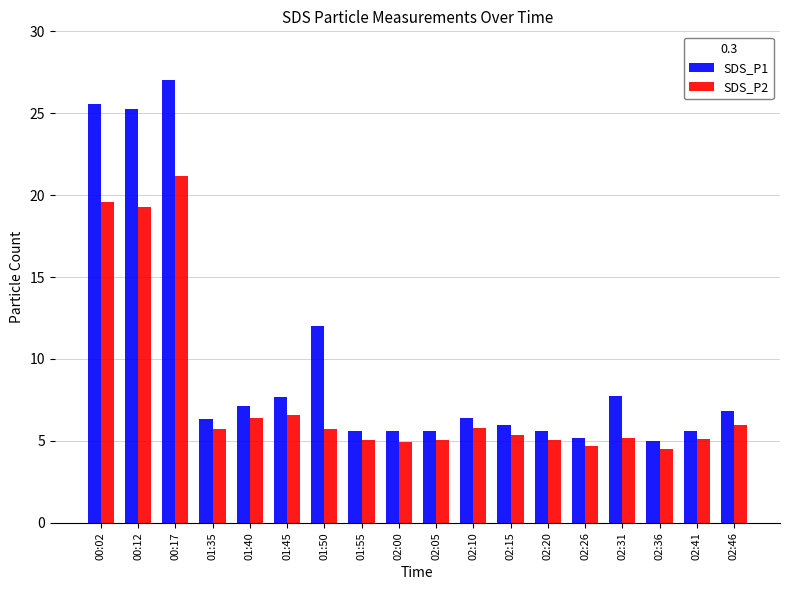

Between 00:02 and 02:31, which series saw the biggest shift?

SDS_P1